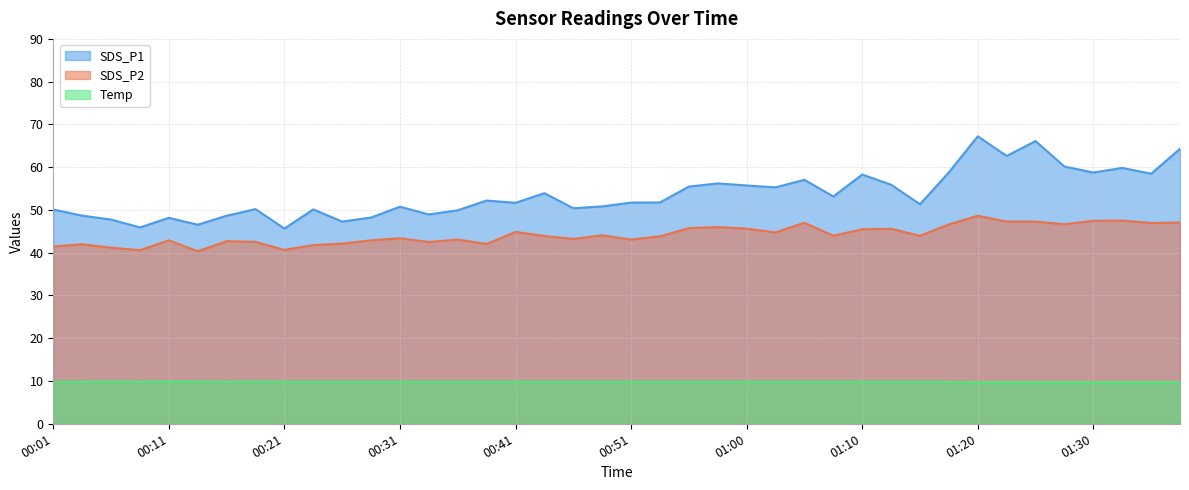

At which label is SDS_P1 closest to 56?

01:13